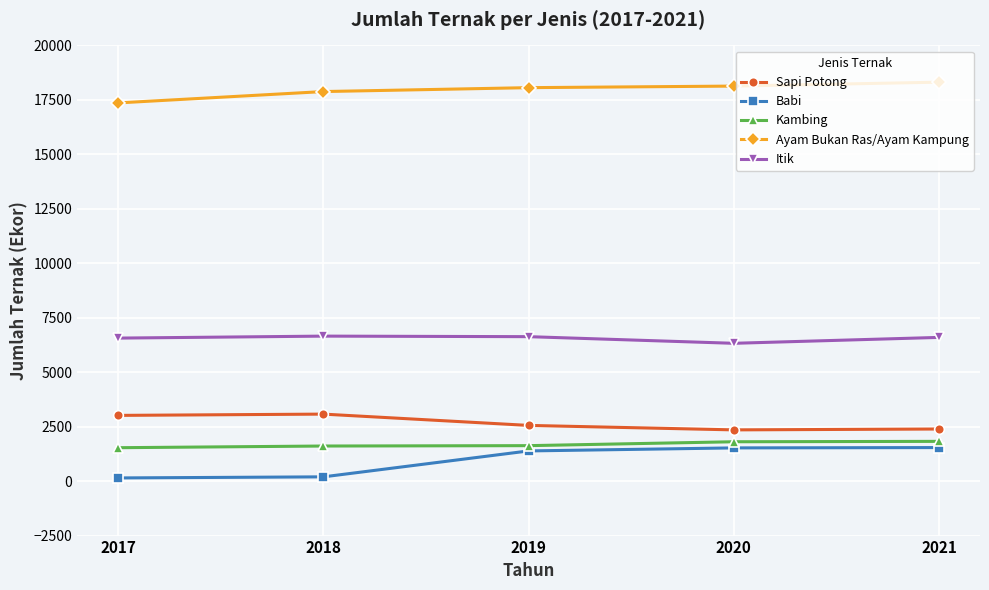

True or false: Ayam Bukan Ras/Ayam Kampung and Itik cross at least once.

False